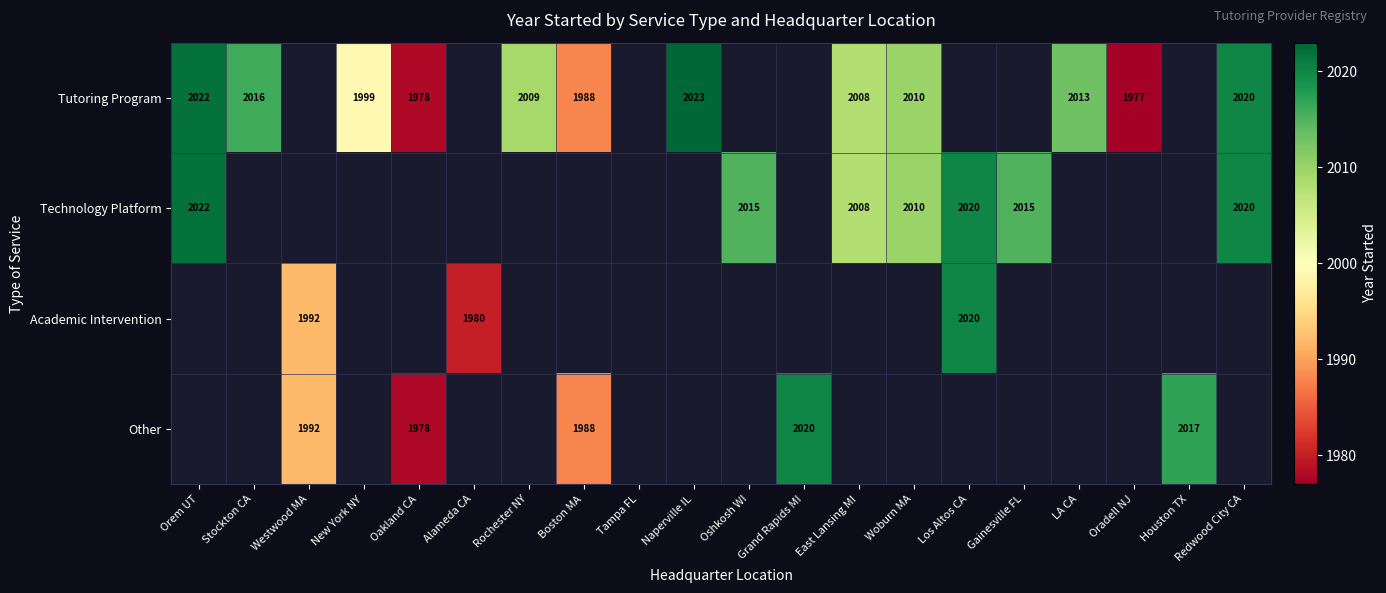

Between LA CA and Orem UT, which is larger?

Orem UT